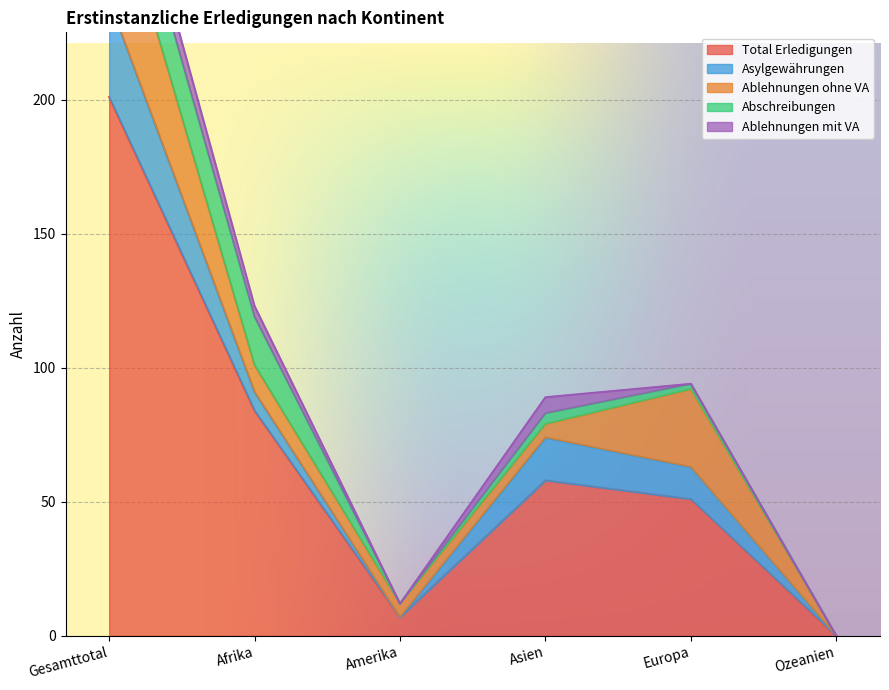

Which series has the largest range (max minus min)?

Total Erledigungen